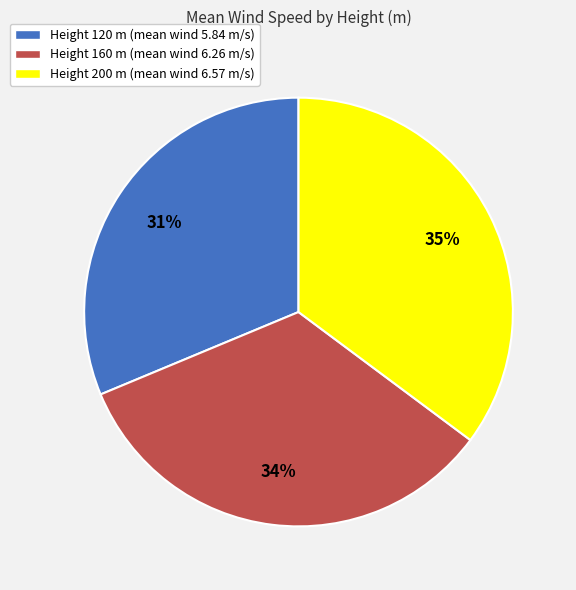

Rank the categories by value from lowest to highest.

Height 120 m (mean wind 5.84 m/s), Height 160 m (mean wind 6.26 m/s), Height 200 m (mean wind 6.57 m/s)